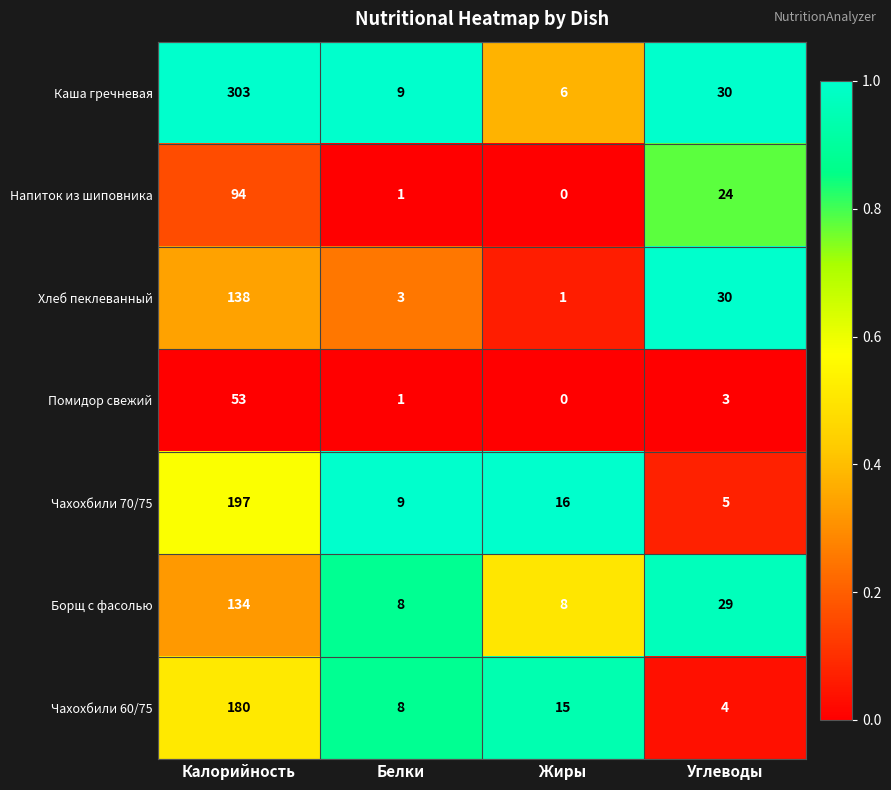

Reading right to left, transcribe all the data shown in this chart.

Каша гречневая: 30	6	9	303
Напиток из шиповника: 24	0	1	94
Хлеб пеклеванный: 30	1	3	138
Помидор свежий: 3	0	1	53
Чахохбили 70/75: 5	16	9	197
Борщ с фасолью: 29	8	8	134
Чахохбили 60/75: 4	15	8	180